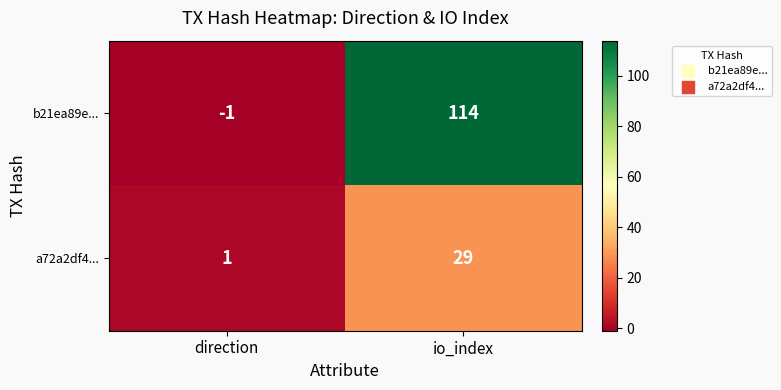

Which series has the widest spread of values?

b21ea89e...